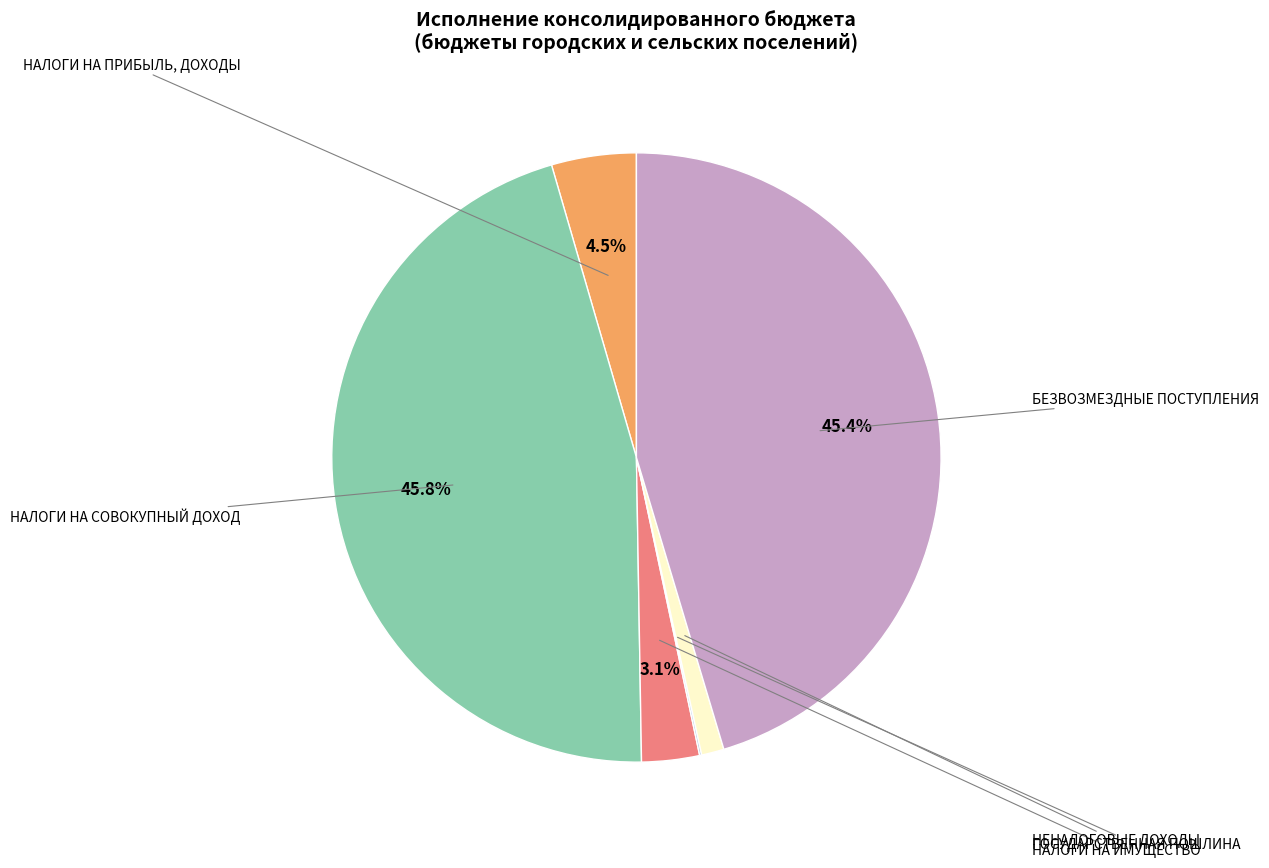

Is there any slice that represents more than half of the pie?

No